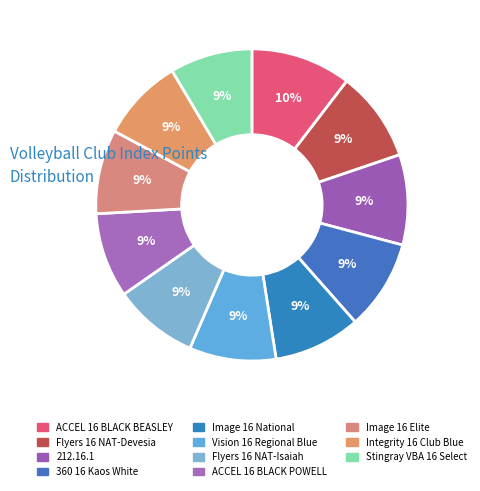

To the nearest percent, what is the combined percentage of 212.16.1 and Flyers 16 NAT-Devesia?

19%